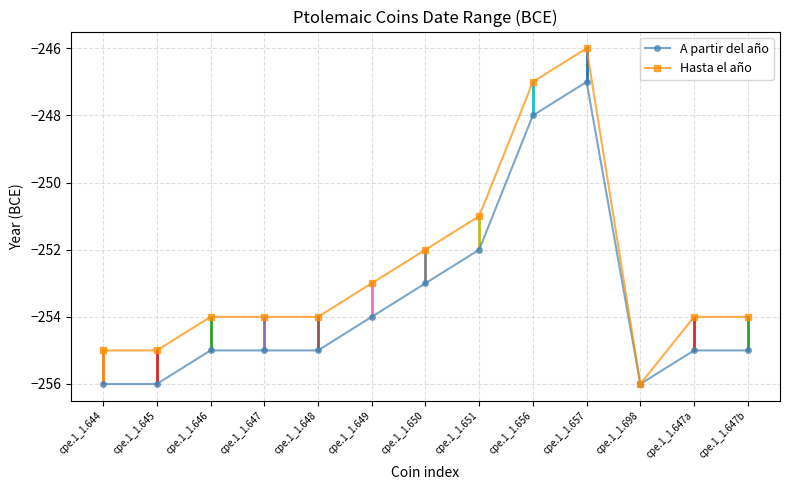

At cpe.1_1.650, list the series in order from largest to smallest.

Hasta el año, A partir del año